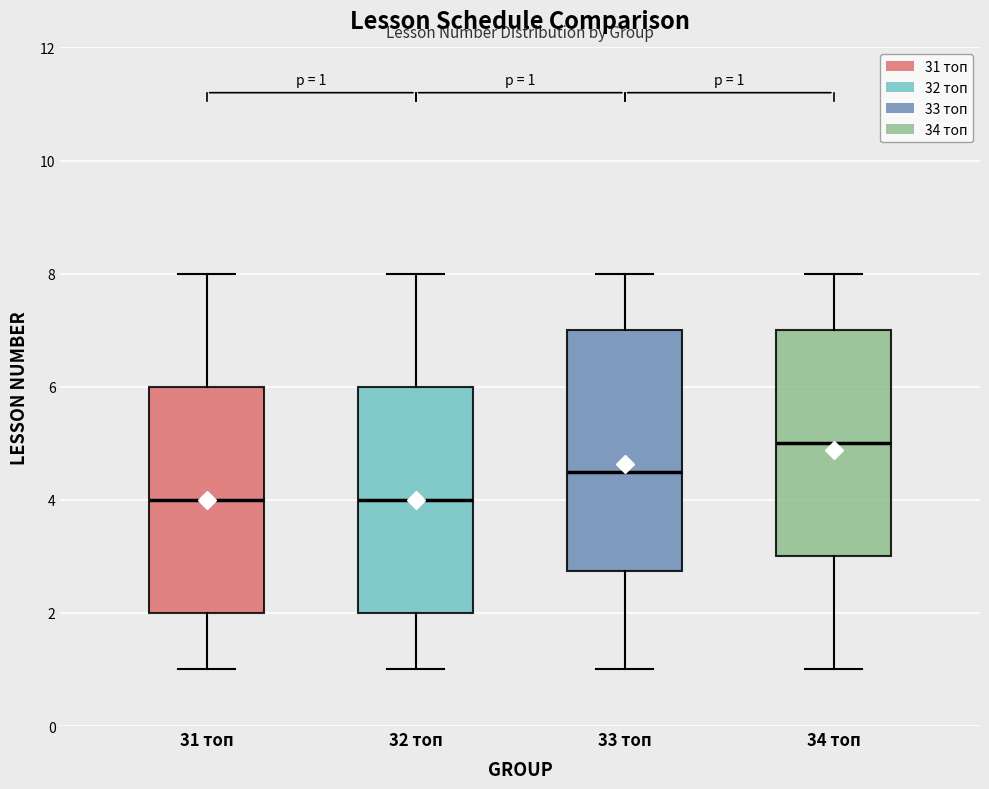

Which box's median line is the highest?

34 топ